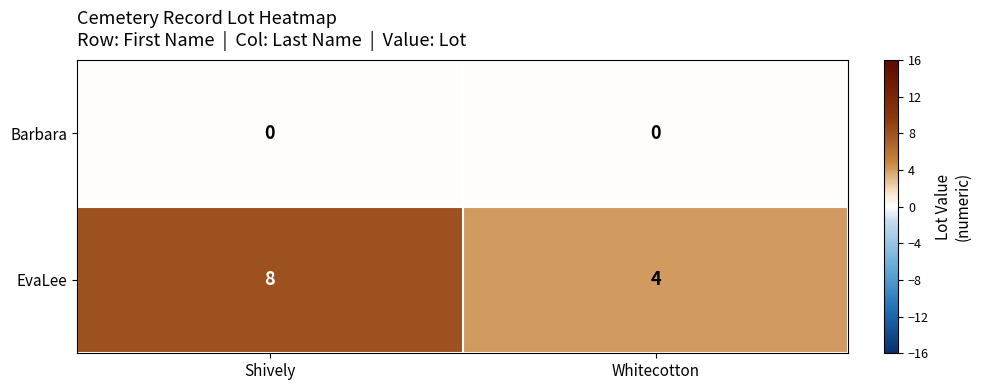

Which series has the largest range (max minus min)?

EvaLee